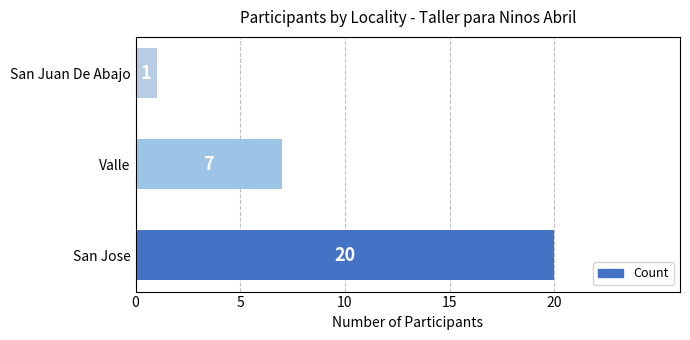

What is the sum of all values?

28